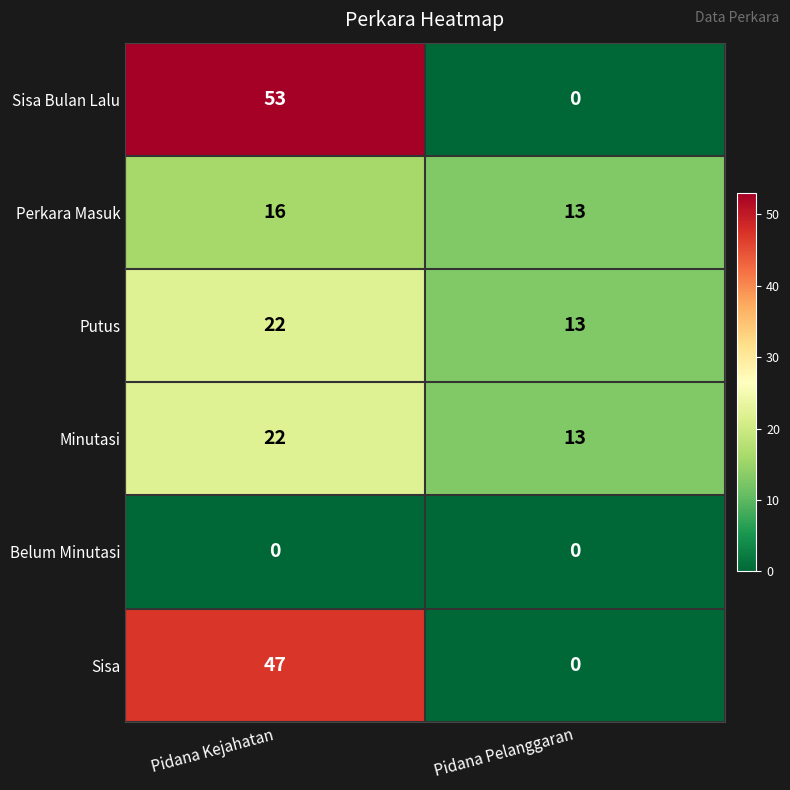

True or false: Belum Minutasi has a value of 0 at Pidana Kejahatan.

True